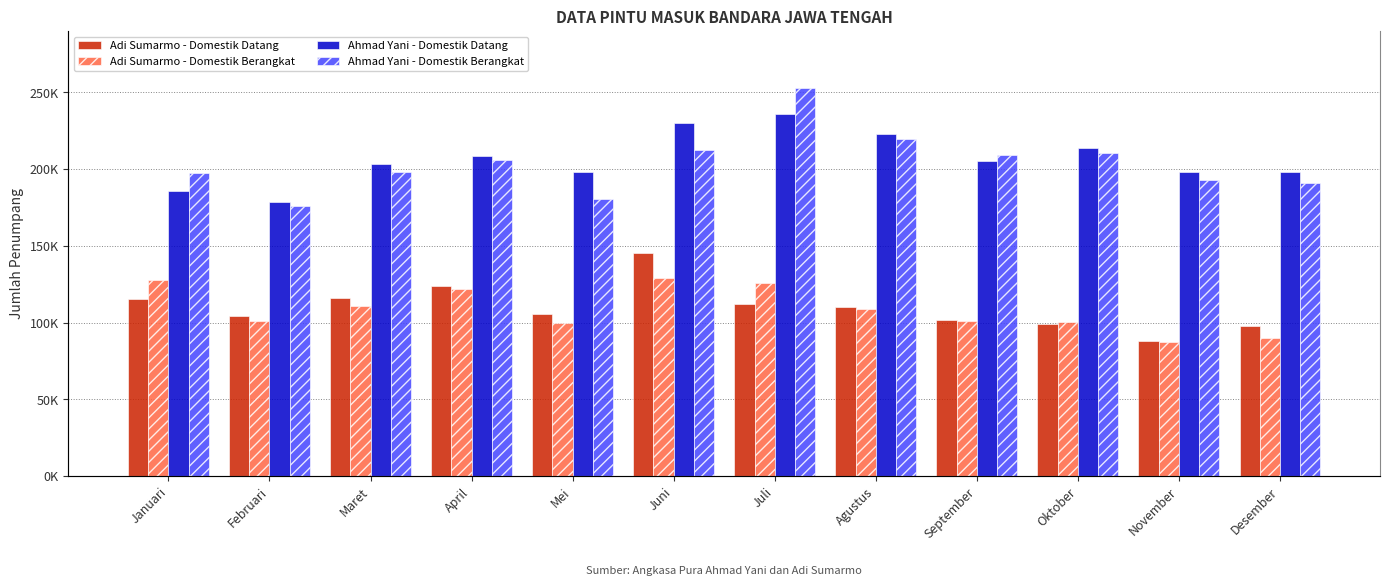

What position from the right is Januari?

12